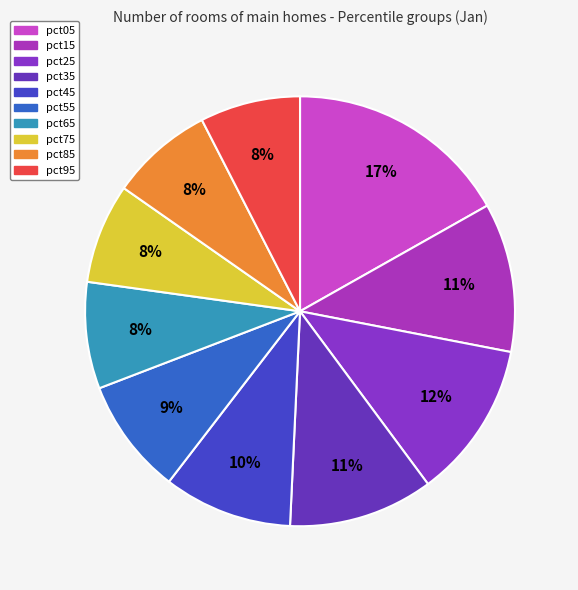

Do pct95 and pct65 together represent more than half of the pie?

No